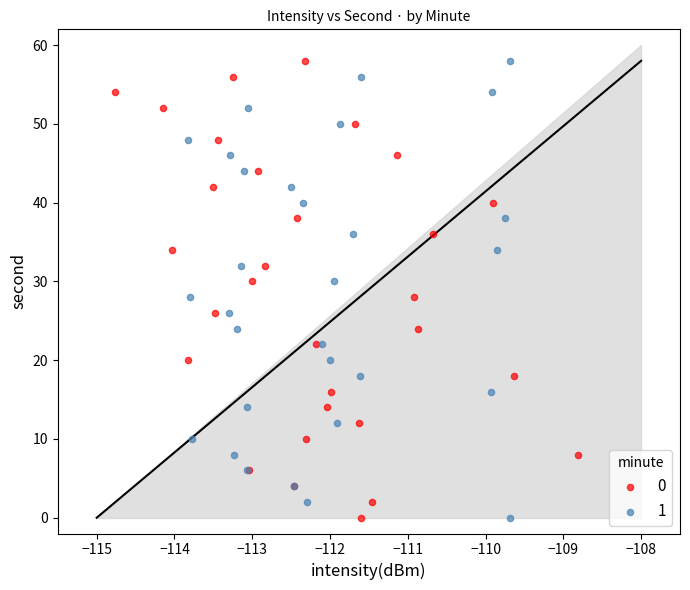

What are all the series names shown in the legend?

0, 1